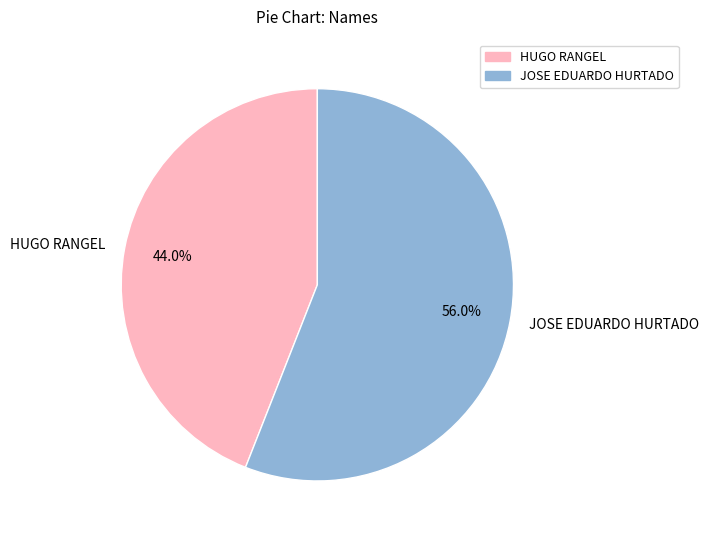

What is the ratio of the value at HUGO RANGEL to the value at JOSE EDUARDO HURTADO?

0.8